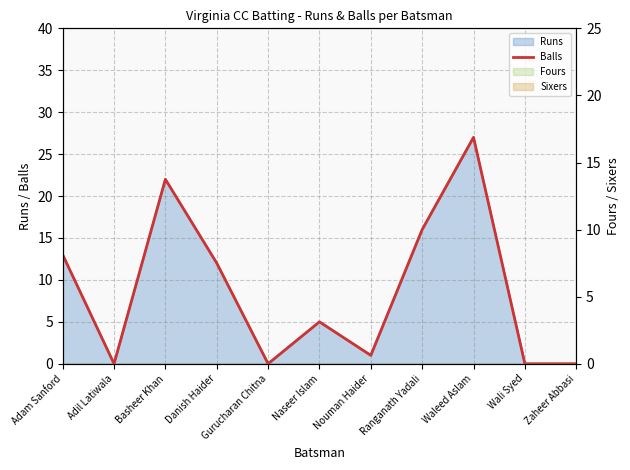

At which category does the chart reach its peak across all series?

Waleed Aslam